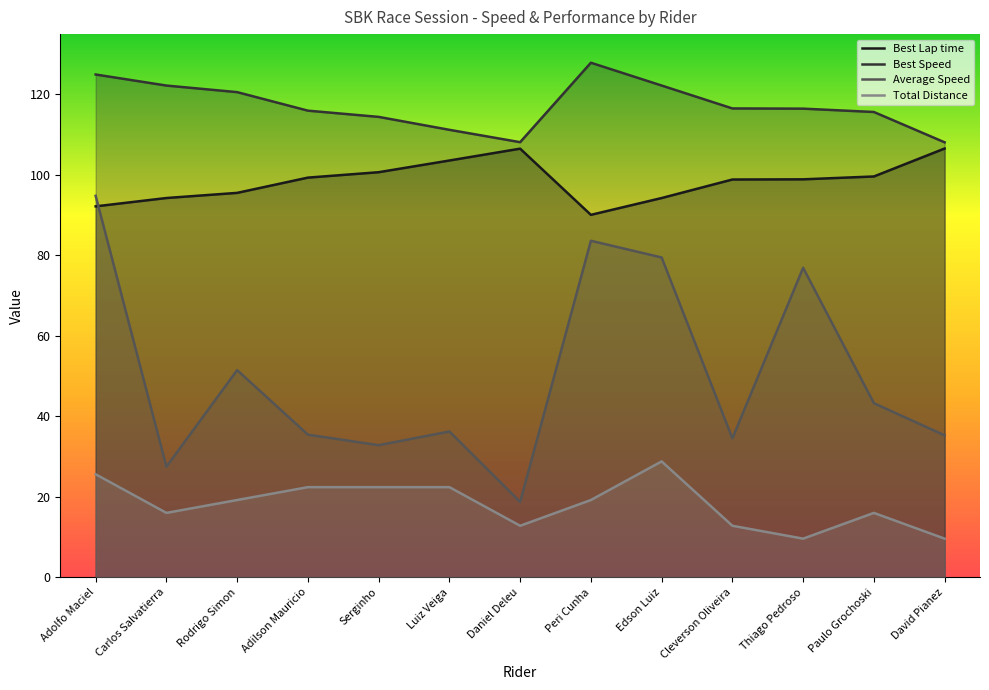

Rank the series at Rodrigo Simon from lowest to highest value.

Total Distance, Average Speed, Best Lap time, Best Speed